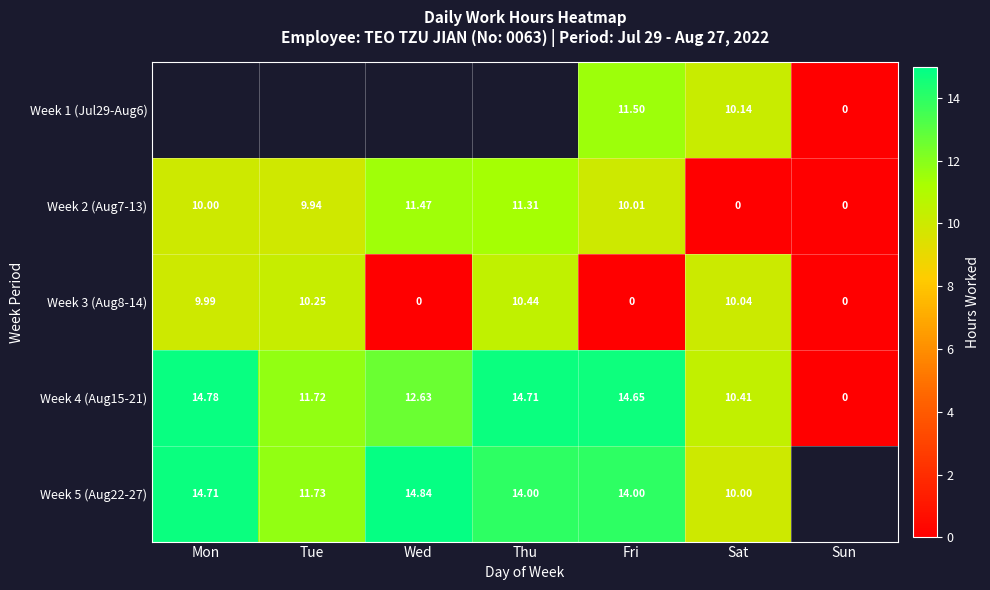

At which label is Week 2 (Aug7-13) closest to 5?

Tue